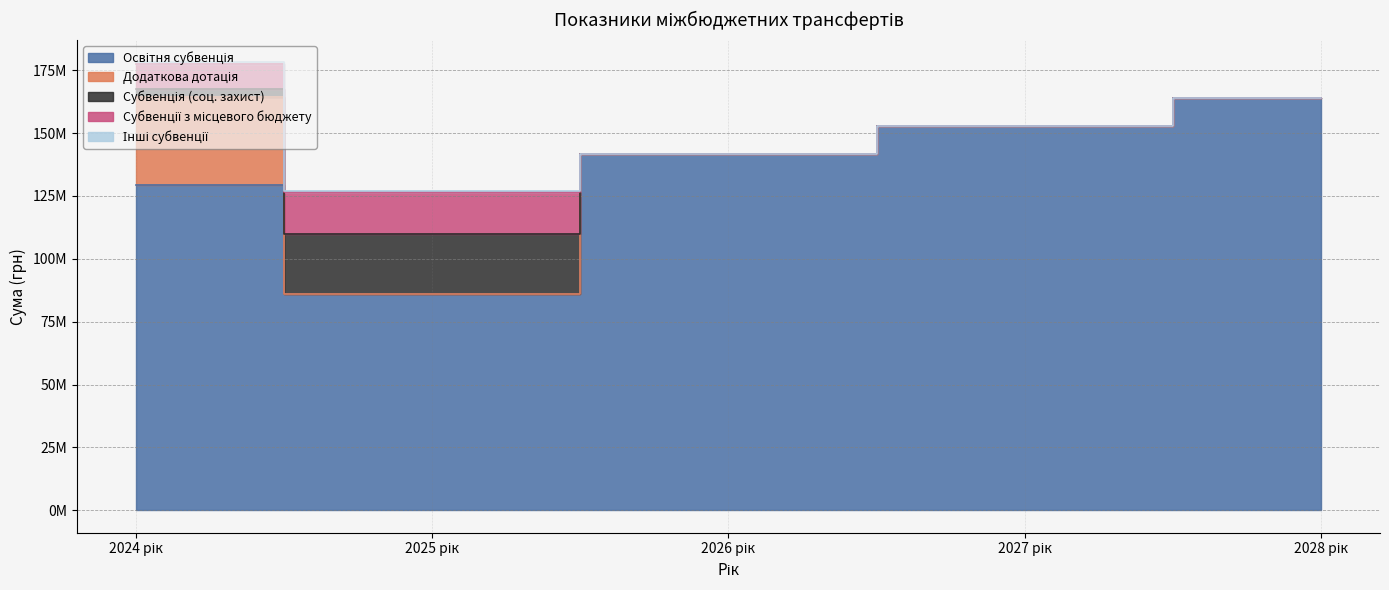

What is the label of the 4th point from the right?

2025 рік